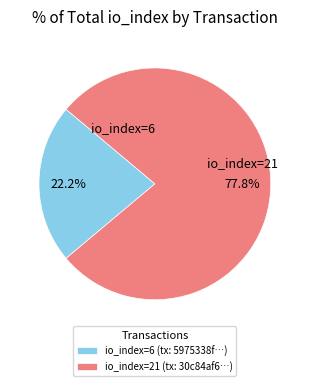

Is there any slice that represents more than half of the pie?

Yes